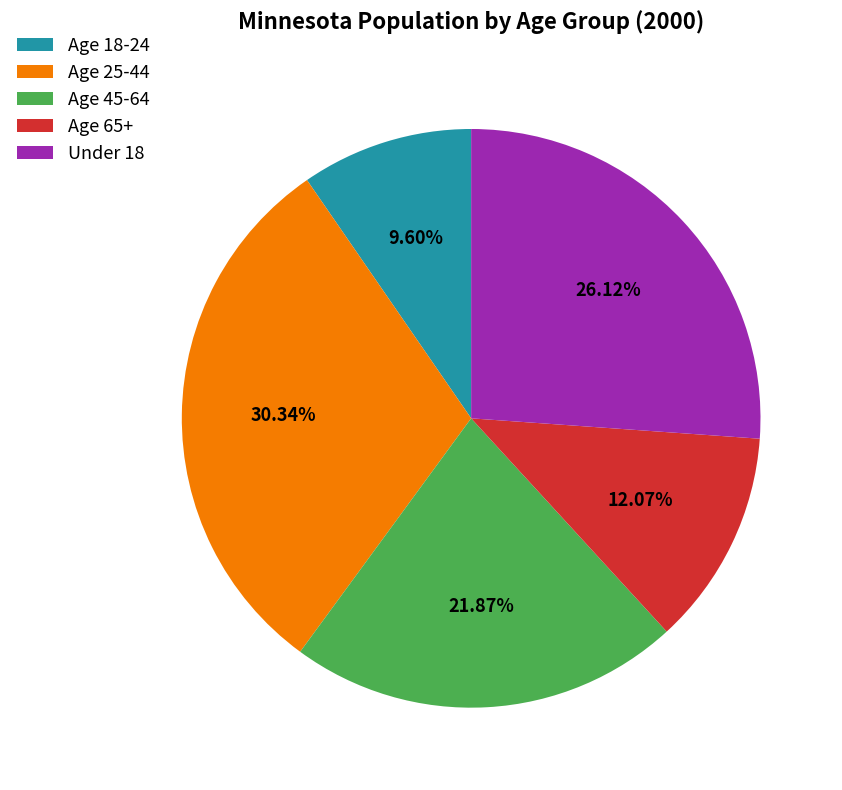

Count the number of slices in the pie.

5